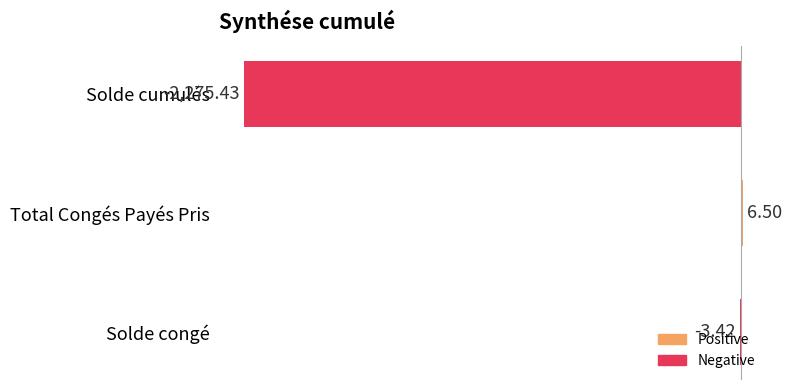

Which category has the highest value across all series?

Total Congés Payés Pris